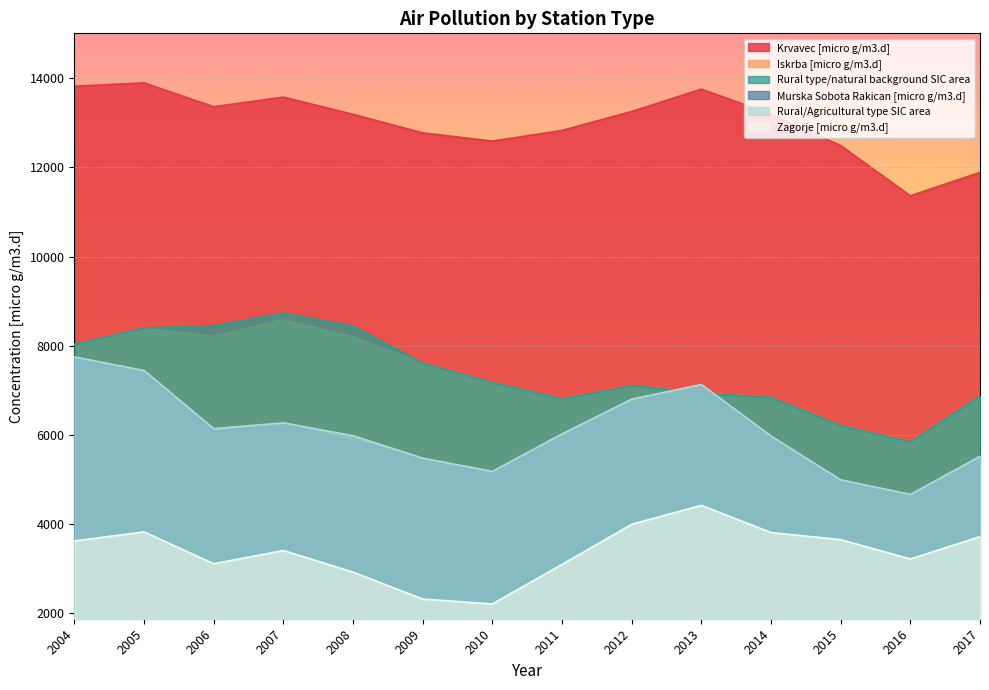

What is the sum of all Iskrba [micro g/m3.d] values?

102893.0